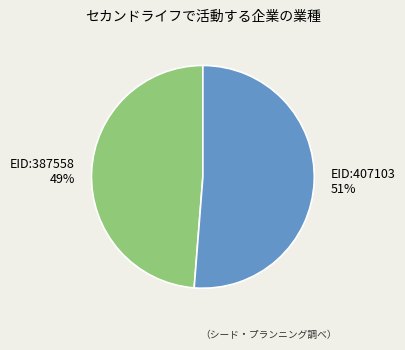

Is there any slice that represents more than half of the pie?

Yes